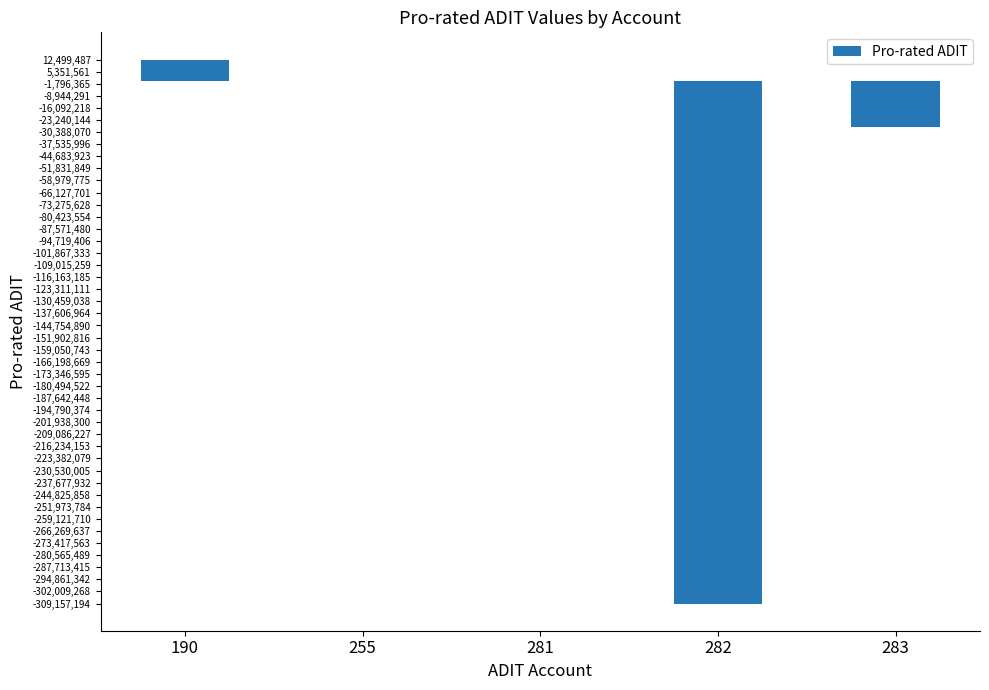

Are the bars grouped side by side (vs. stacked)?

No